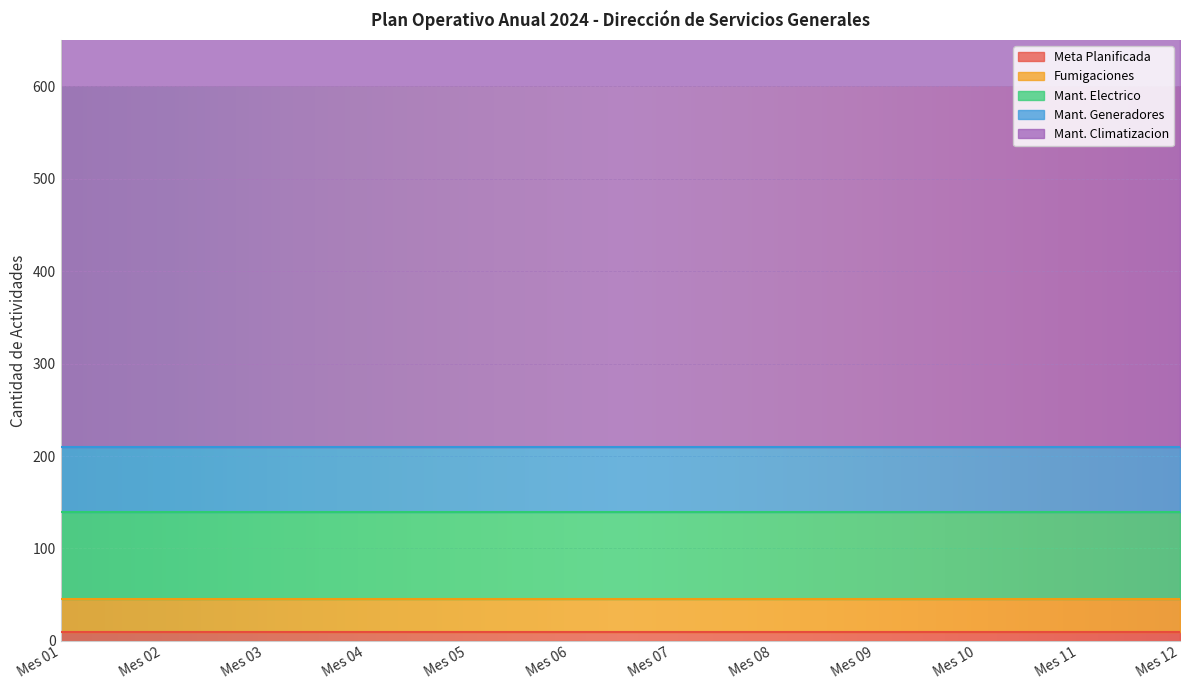

Rank the categories by Mant. Electrico value from lowest to highest.

Mes 01, Mes 02, Mes 03, Mes 04, Mes 05, Mes 06, Mes 07, Mes 08, Mes 09, Mes 10, Mes 11, Mes 12